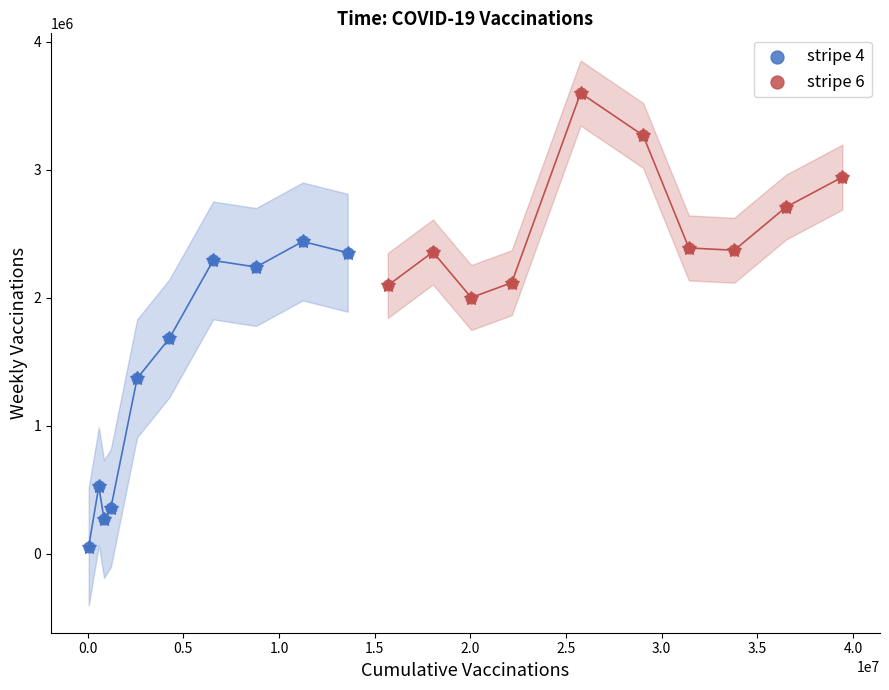

What are all the series names shown in the legend?

stripe 4, stripe 6